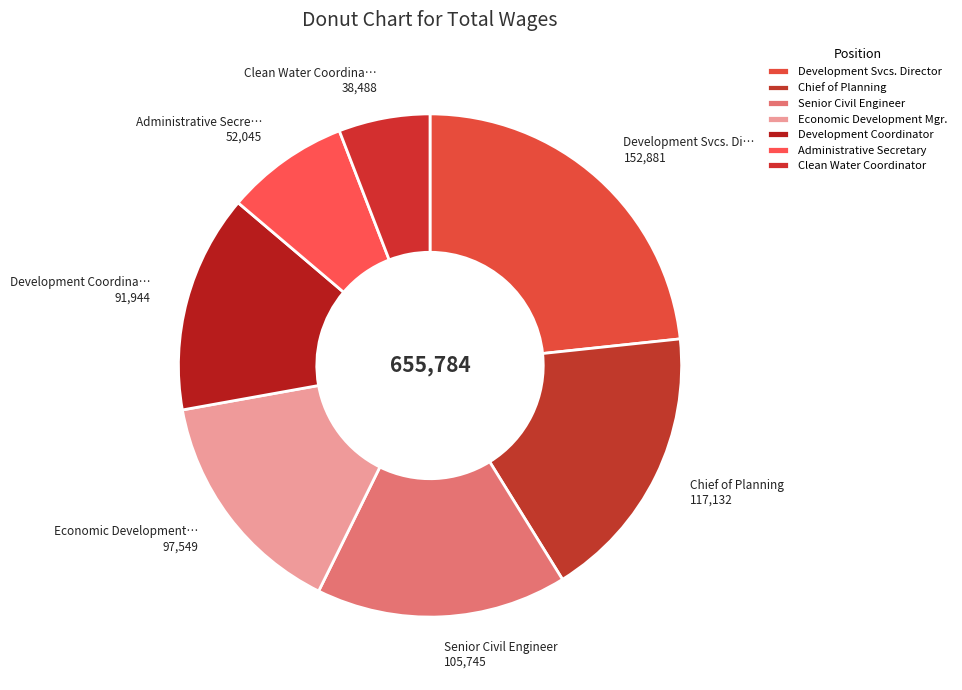

Combined, do Development Coordinator and Chief of Planning account for over 50%?

No